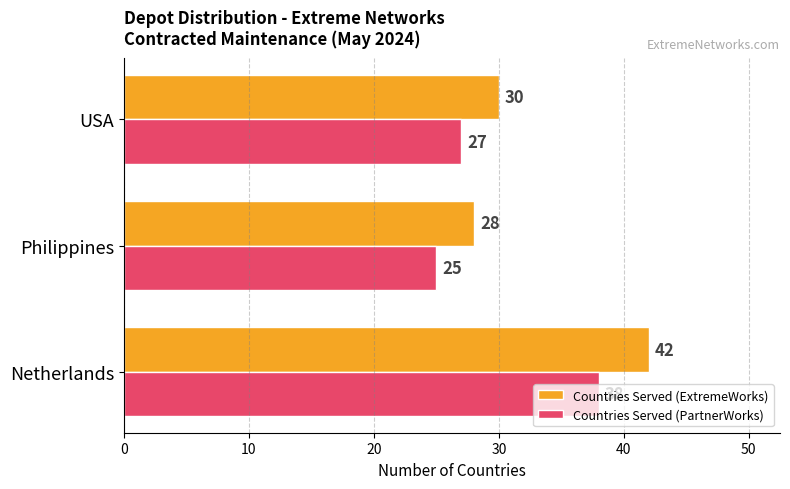

What is the sum of all Countries Served (ExtremeWorks) values?

100